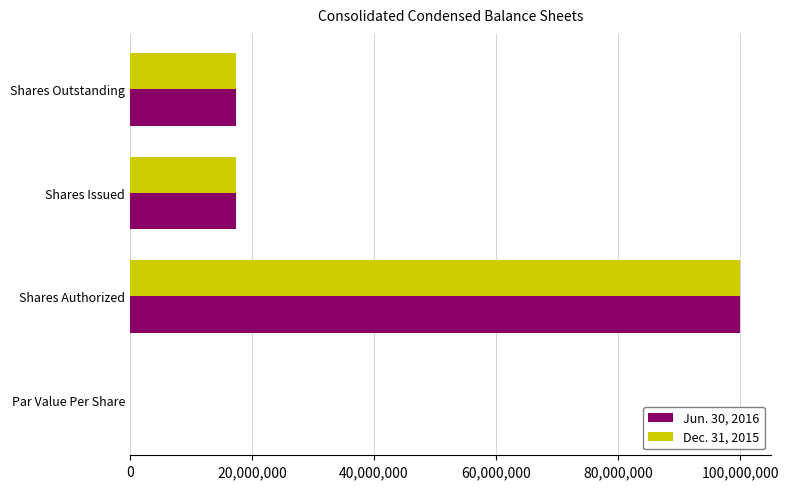

Which series changed the most between Shares Authorized and Shares Outstanding?

Dec. 31, 2015